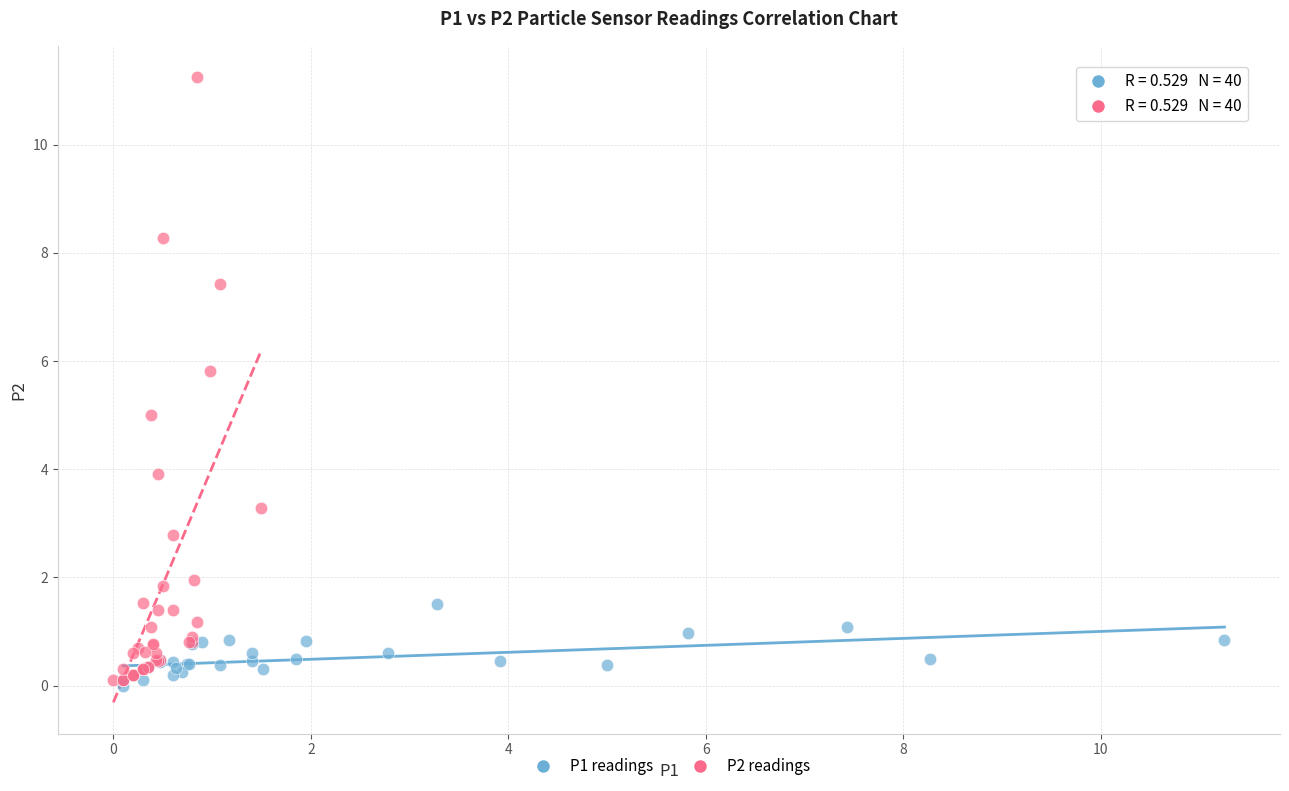

Which series reaches the maximum Y coordinate?

P2 readings